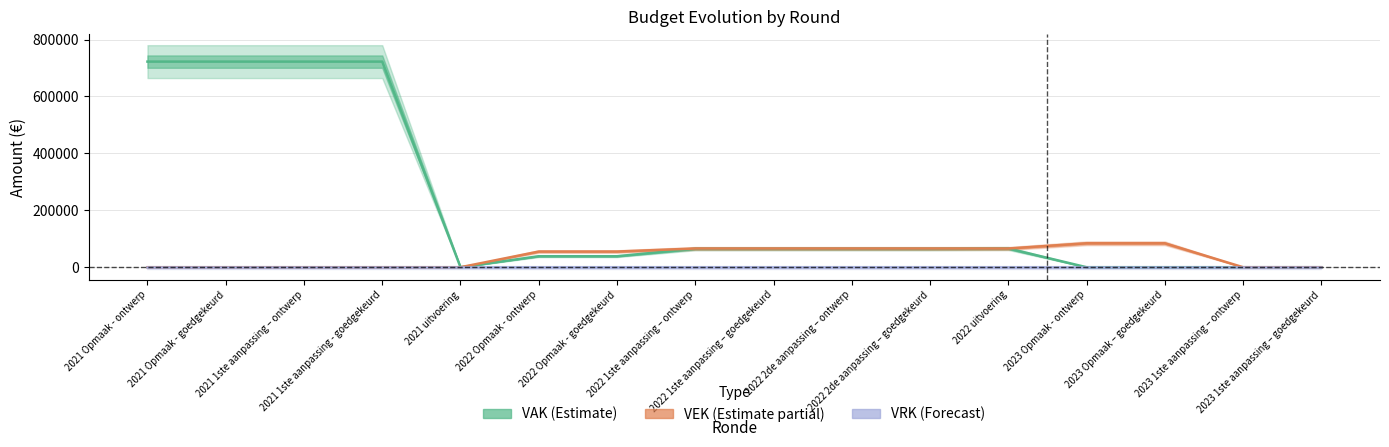

How many distinct data groups are displayed?

3